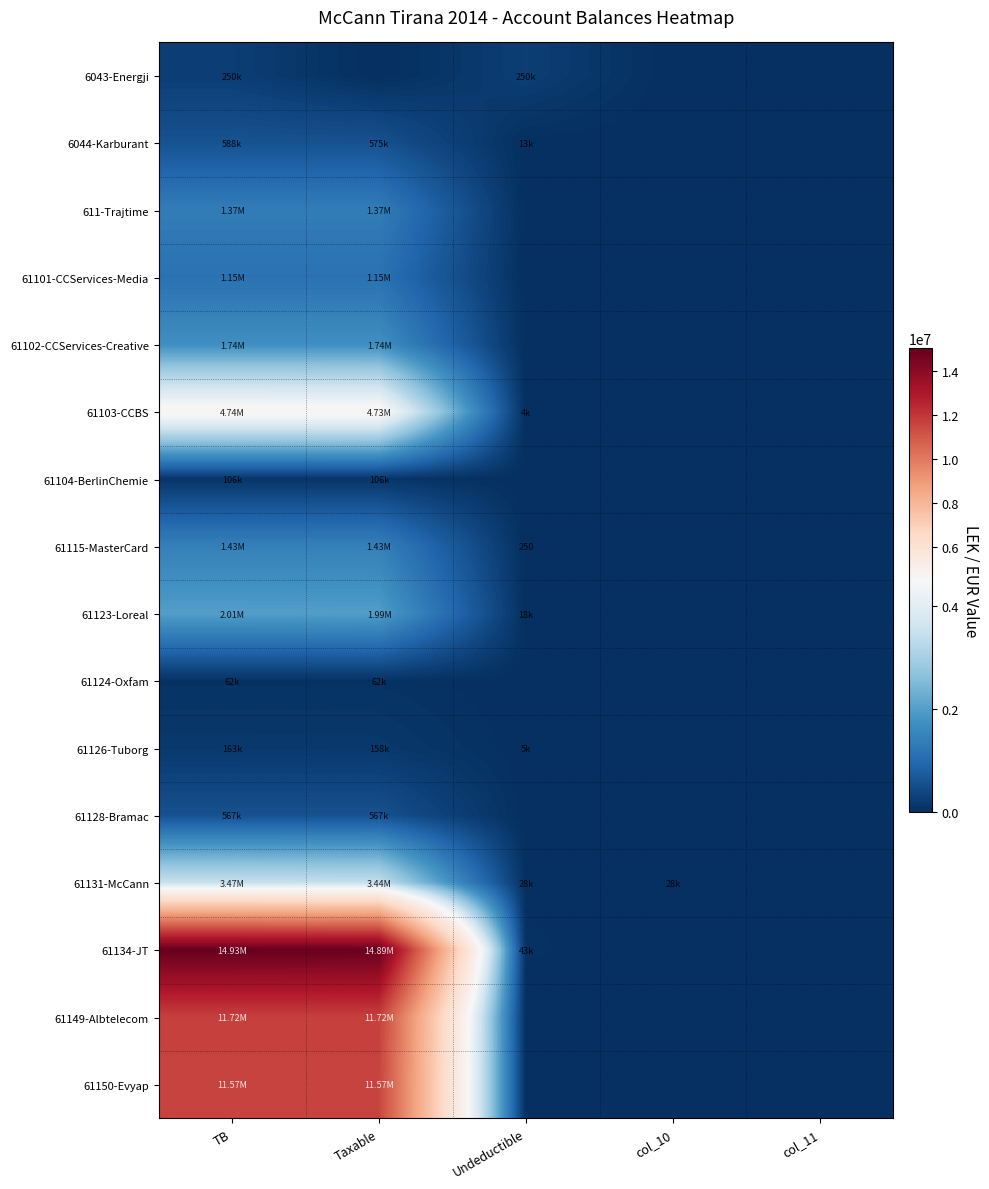

What is the difference between the maximum and second lowest values in the 61115-MasterCard series?

1434003.2